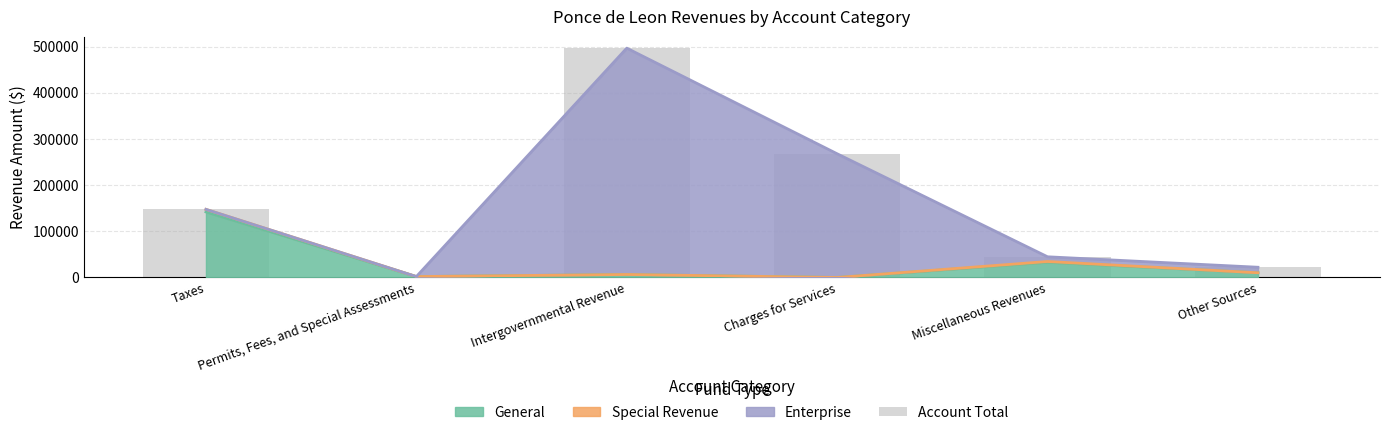

How many values exceed 147510?

2